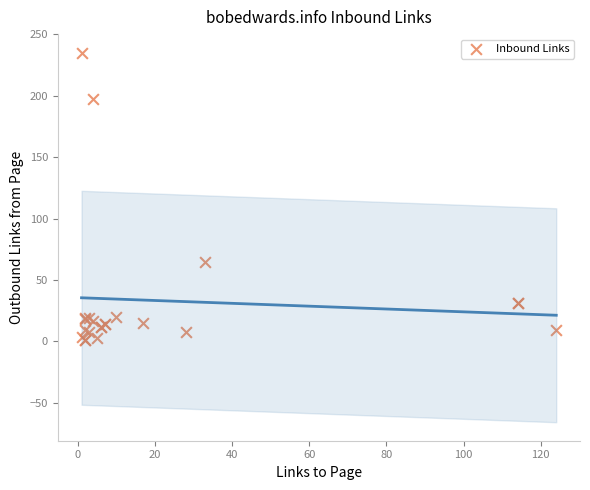

What Y value in the scatter plot is closest to 118?

65